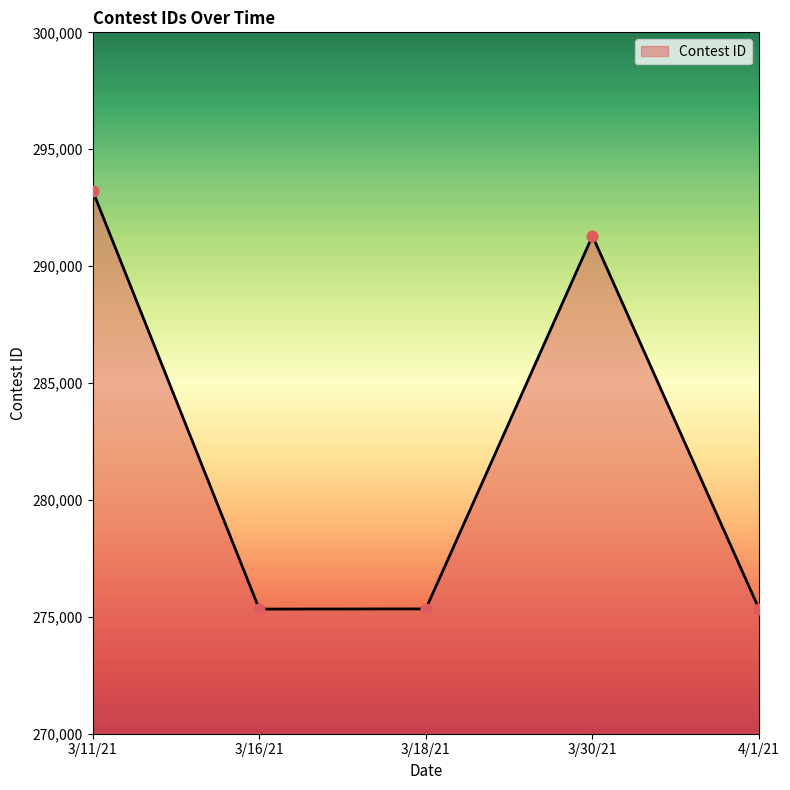

What is the change in value from 3/11/21 to 3/16/21?

-17889